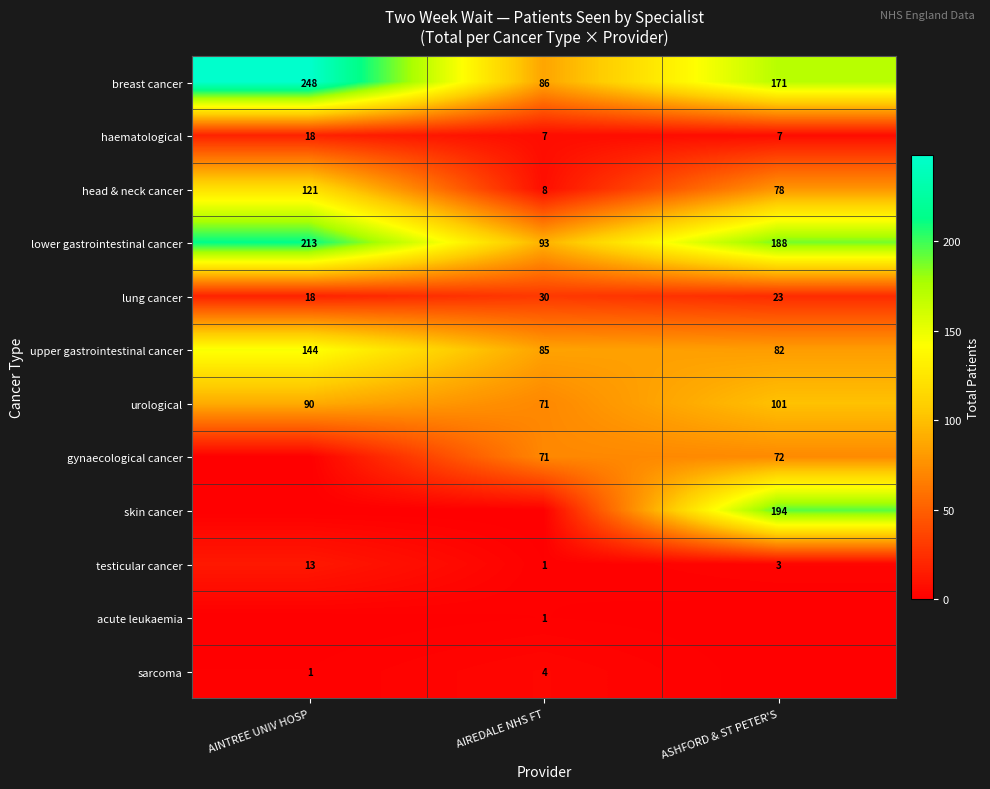

At which category is the sum across all series the highest?

ASHFORD & ST PETER'S